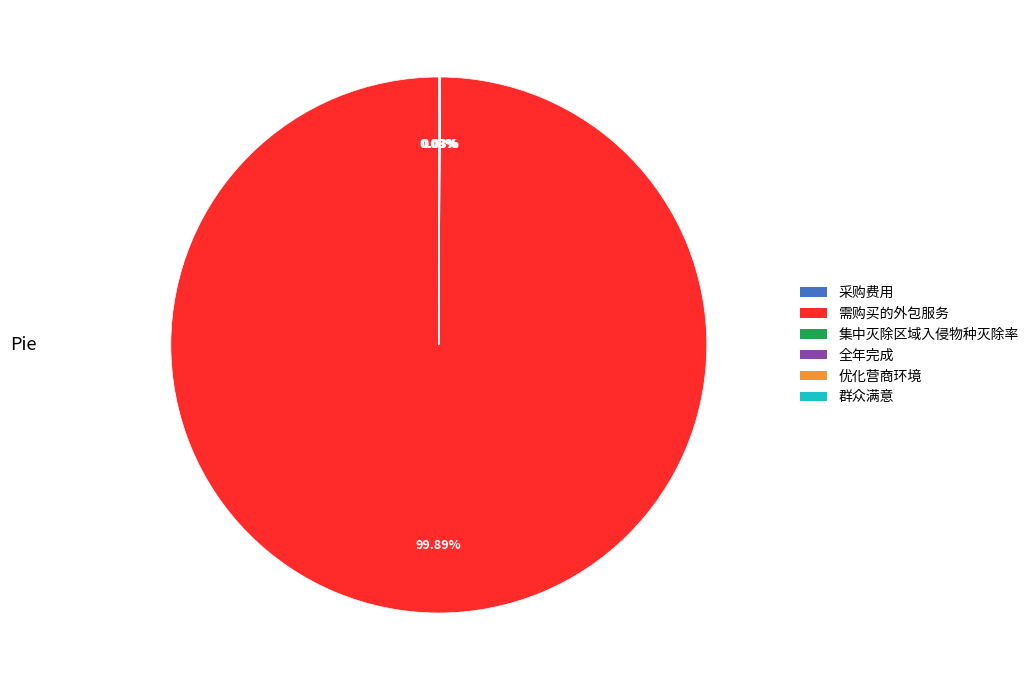

Does 需购买的外包服务 represent more than half of the total?

Yes